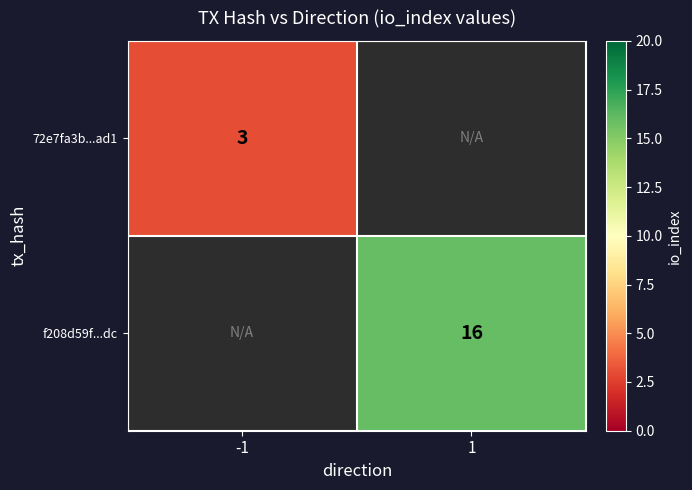

The f208d59f...dc series shows 28 at 1. True or false?

False